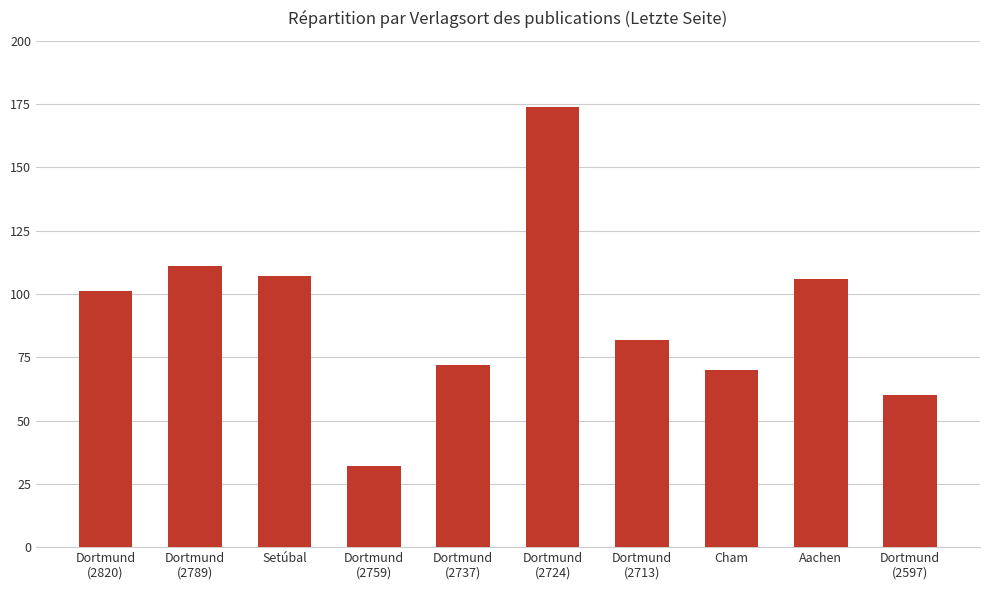

What is the difference between the values at Dortmund
(2759) and Dortmund
(2789)?

79